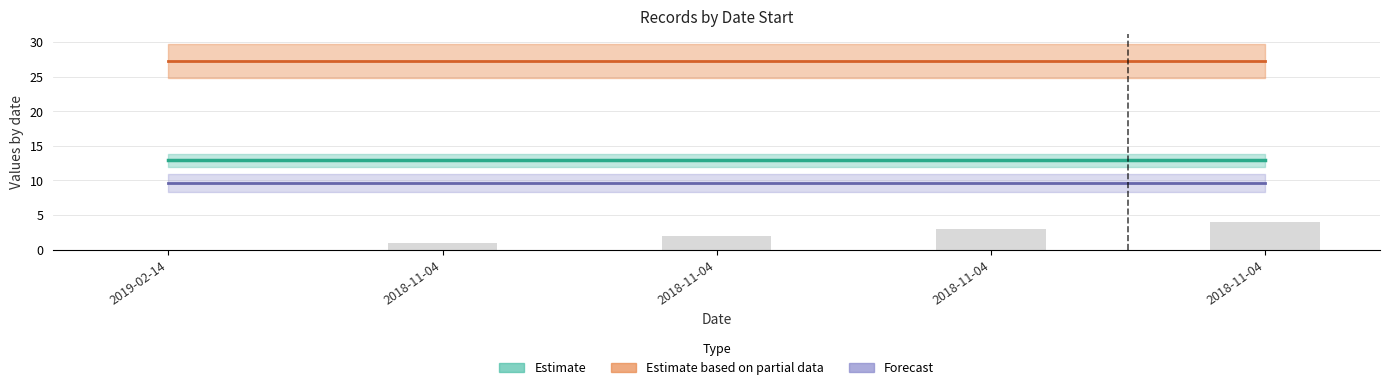

At how many categories does at least one series exceed 14?

5